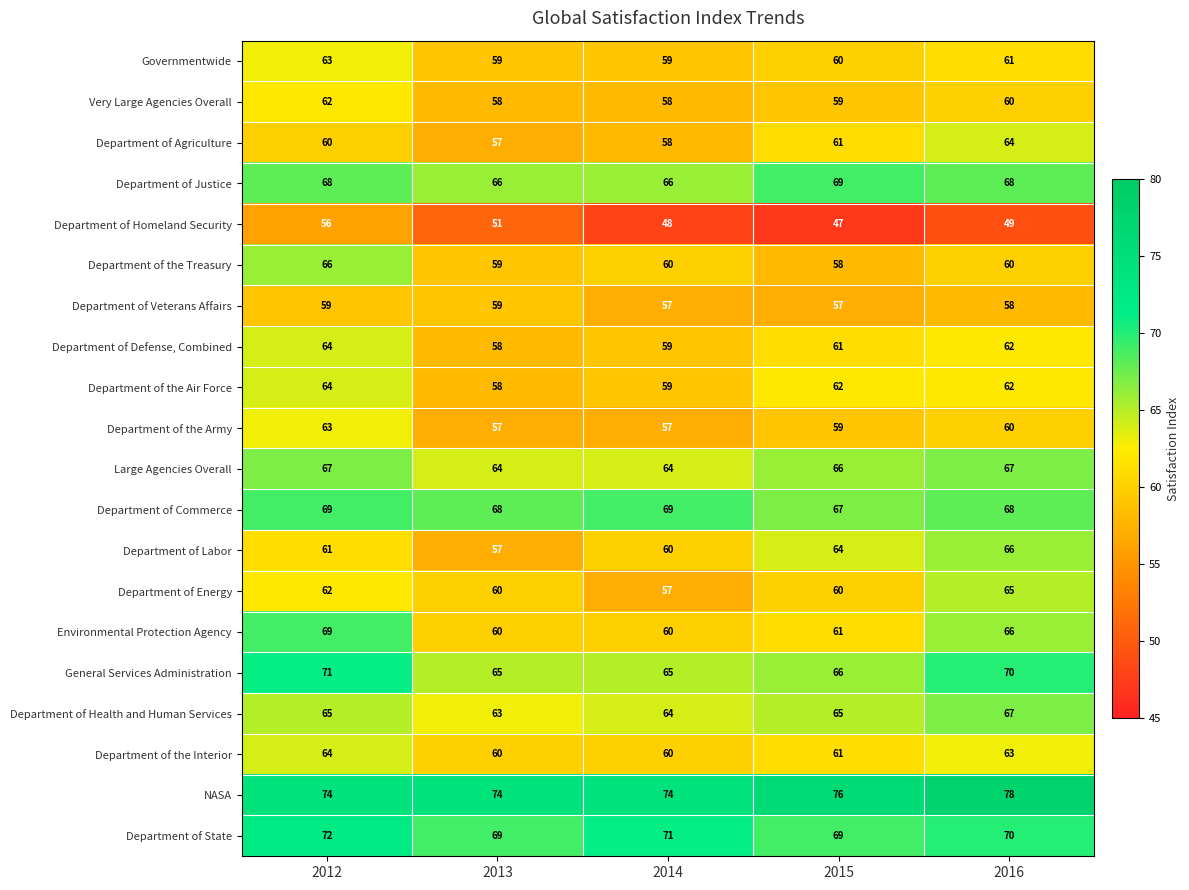

What is the difference between the maximum and minimum values in the Department of State series?

3